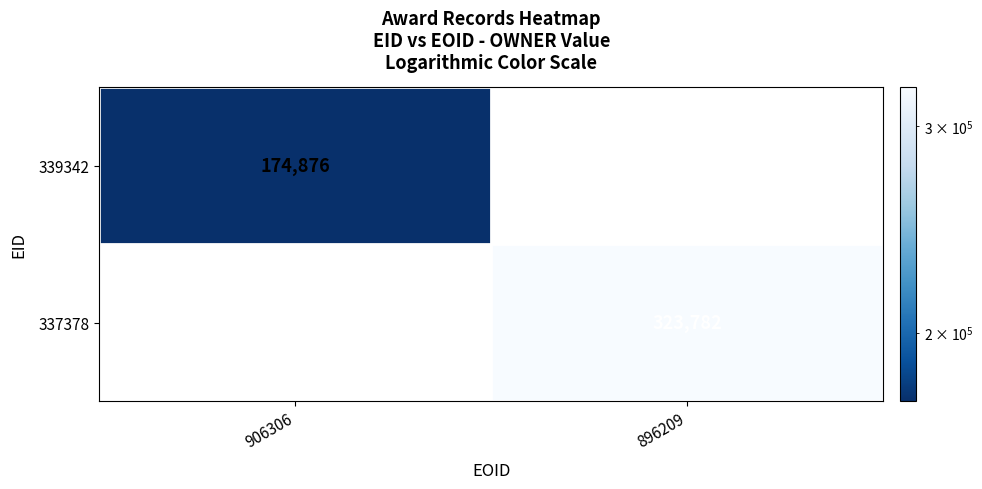

What is the minimum value shown in the chart?

174876.0